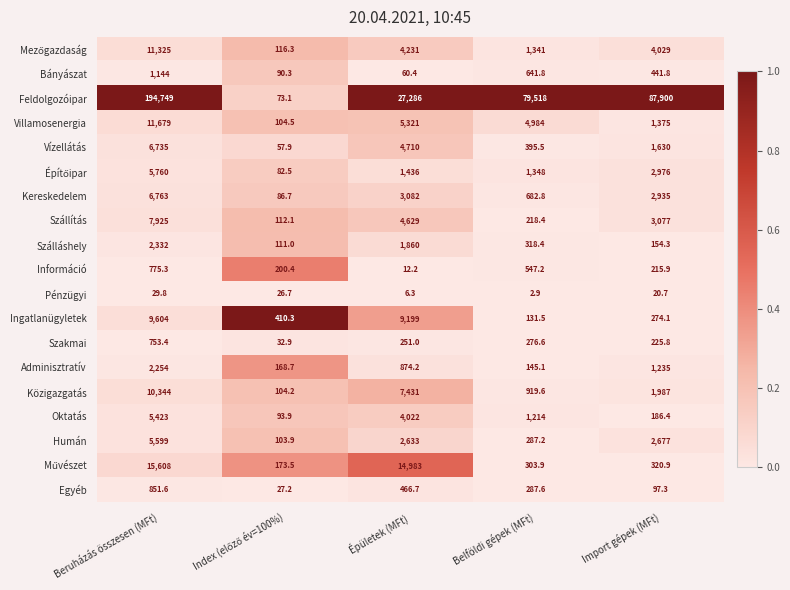

The Villamosenergia series shows 1387.4 at Épületek (MFt). True or false?

False